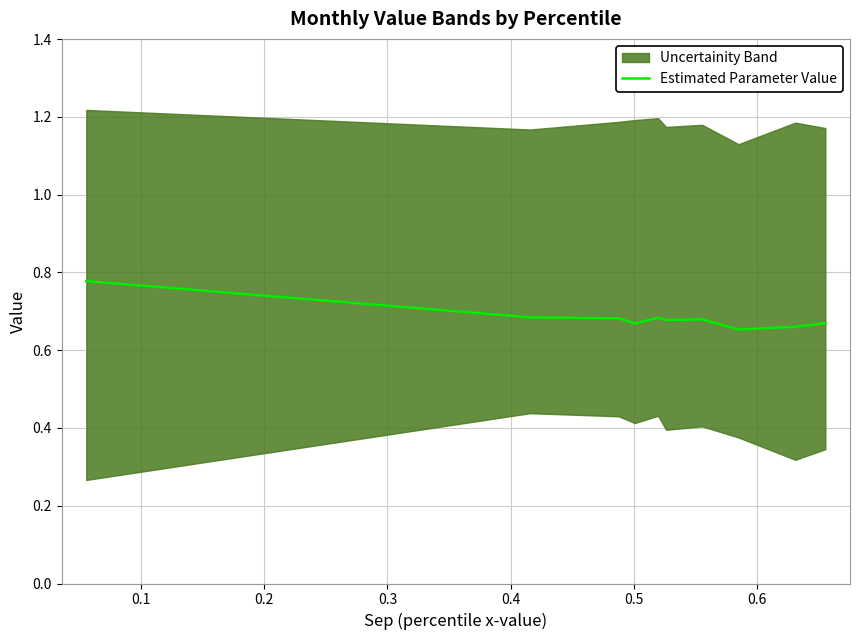

Count the number of categories in the chart.

10